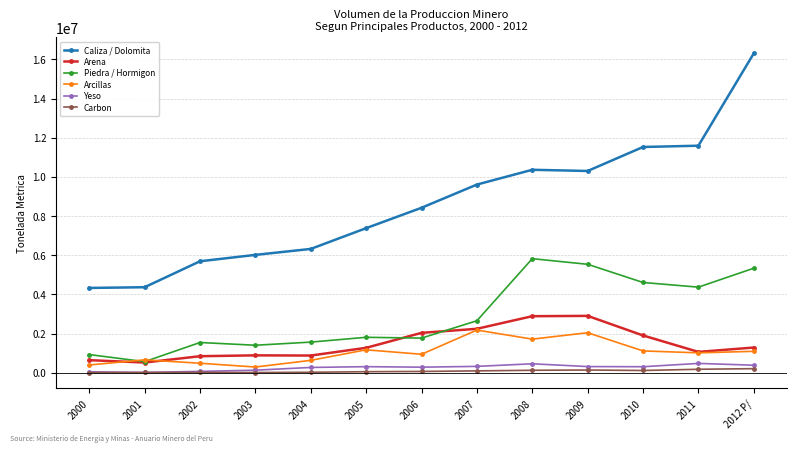

True or false: Arcillas has more than 1 interior local peaks.

True